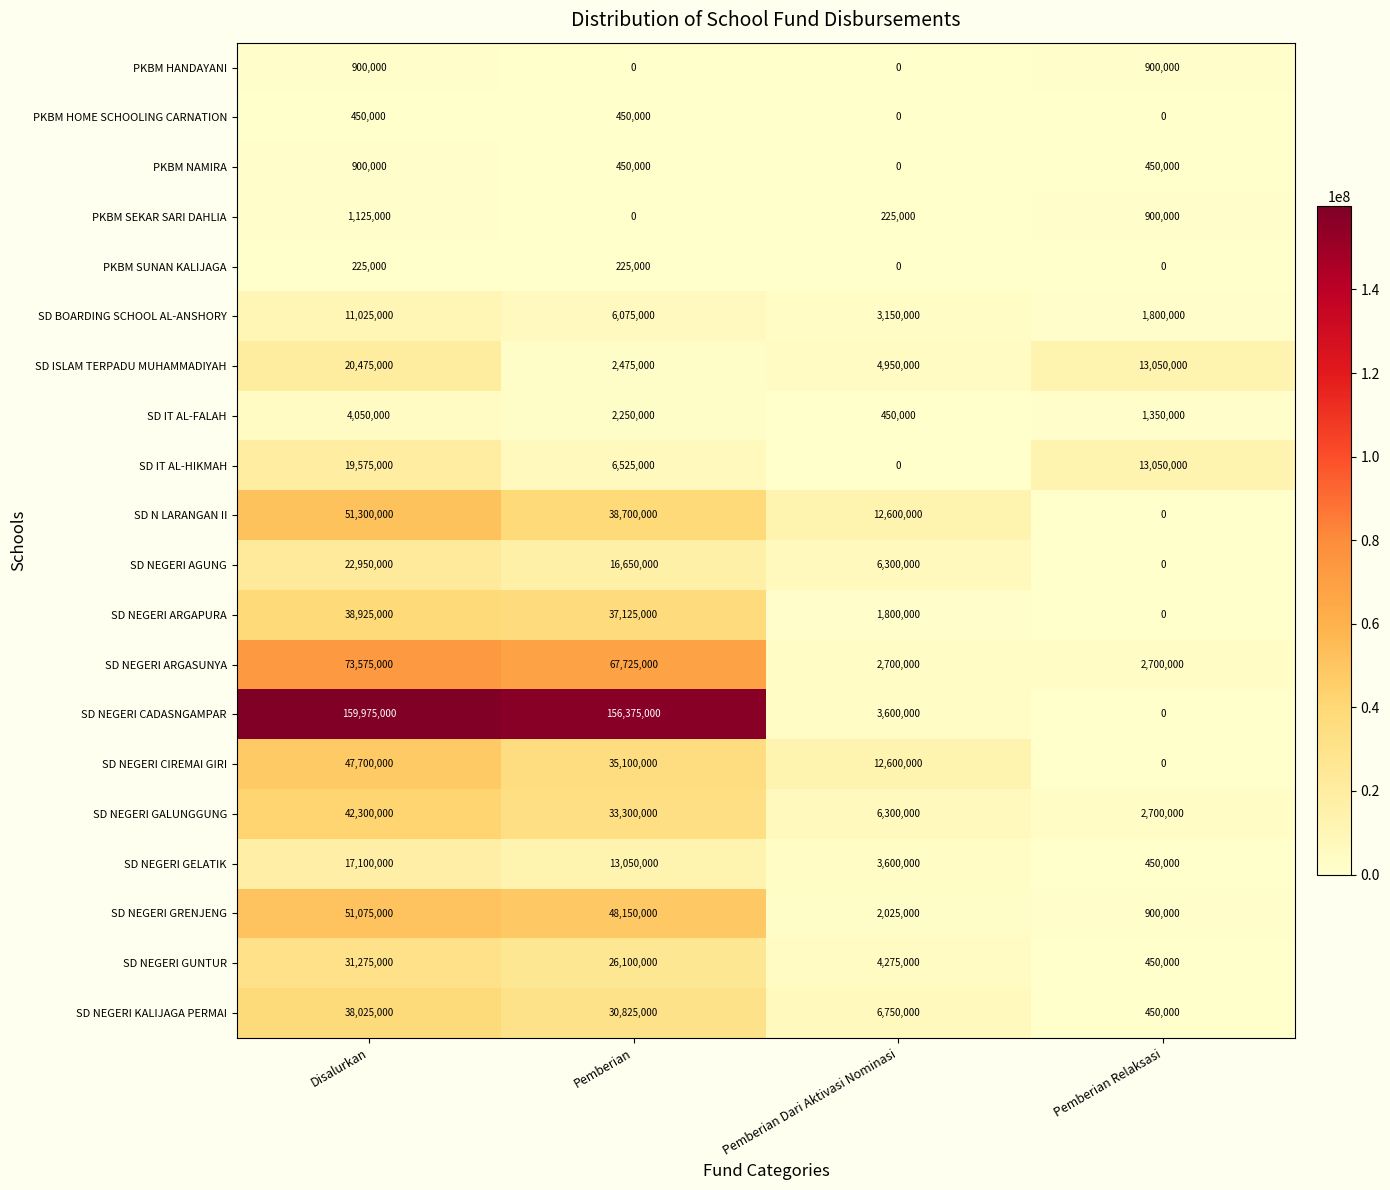

What is the sum of all PKBM SUNAN KALIJAGA values?

450000